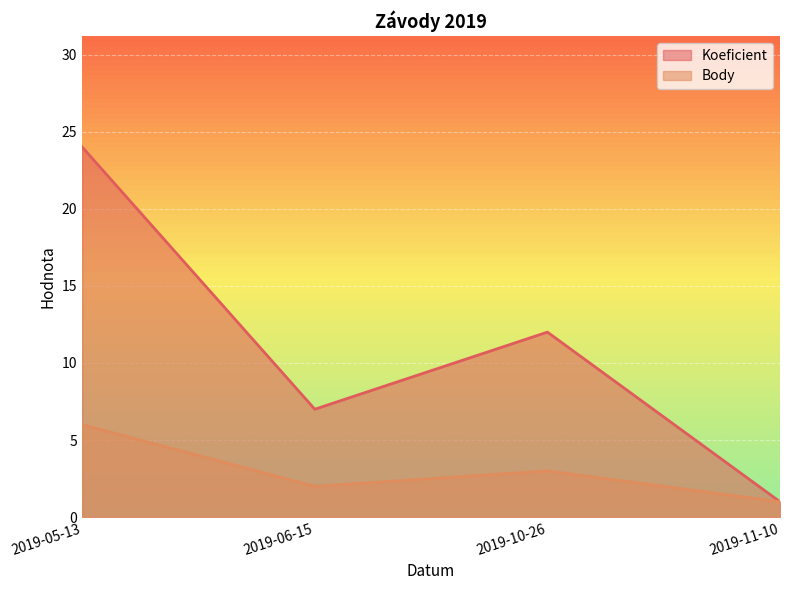

How many series are shown in this chart?

2